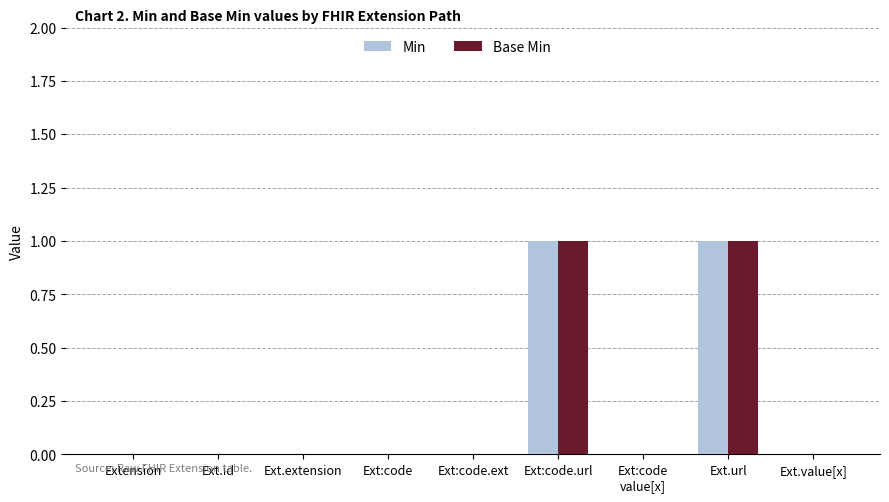

The Min series shows 0 at Extension. True or false?

True